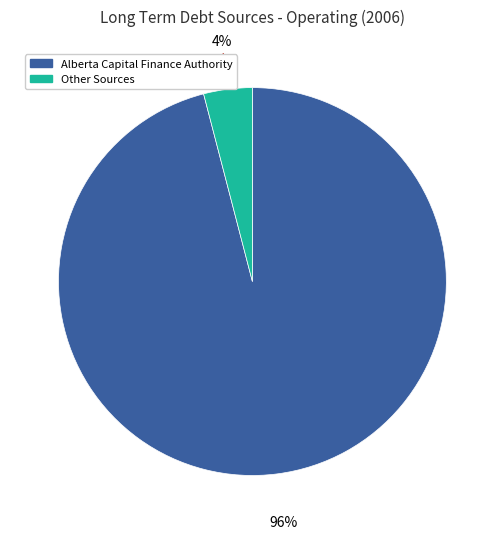

Does any single category account for the majority?

Yes